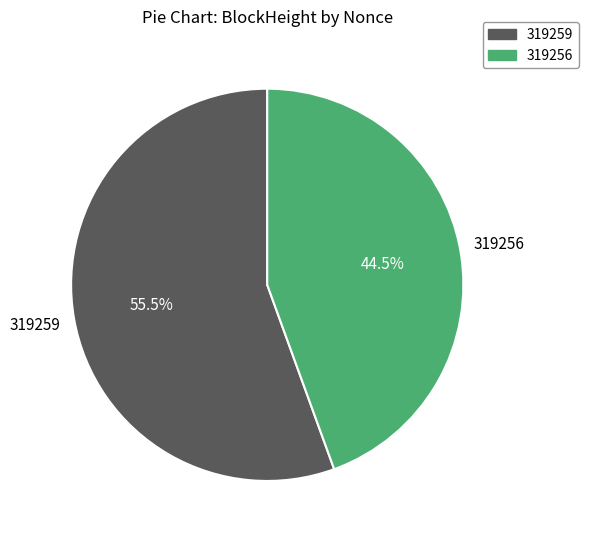

Rank the categories by value from lowest to highest.

319256, 319259